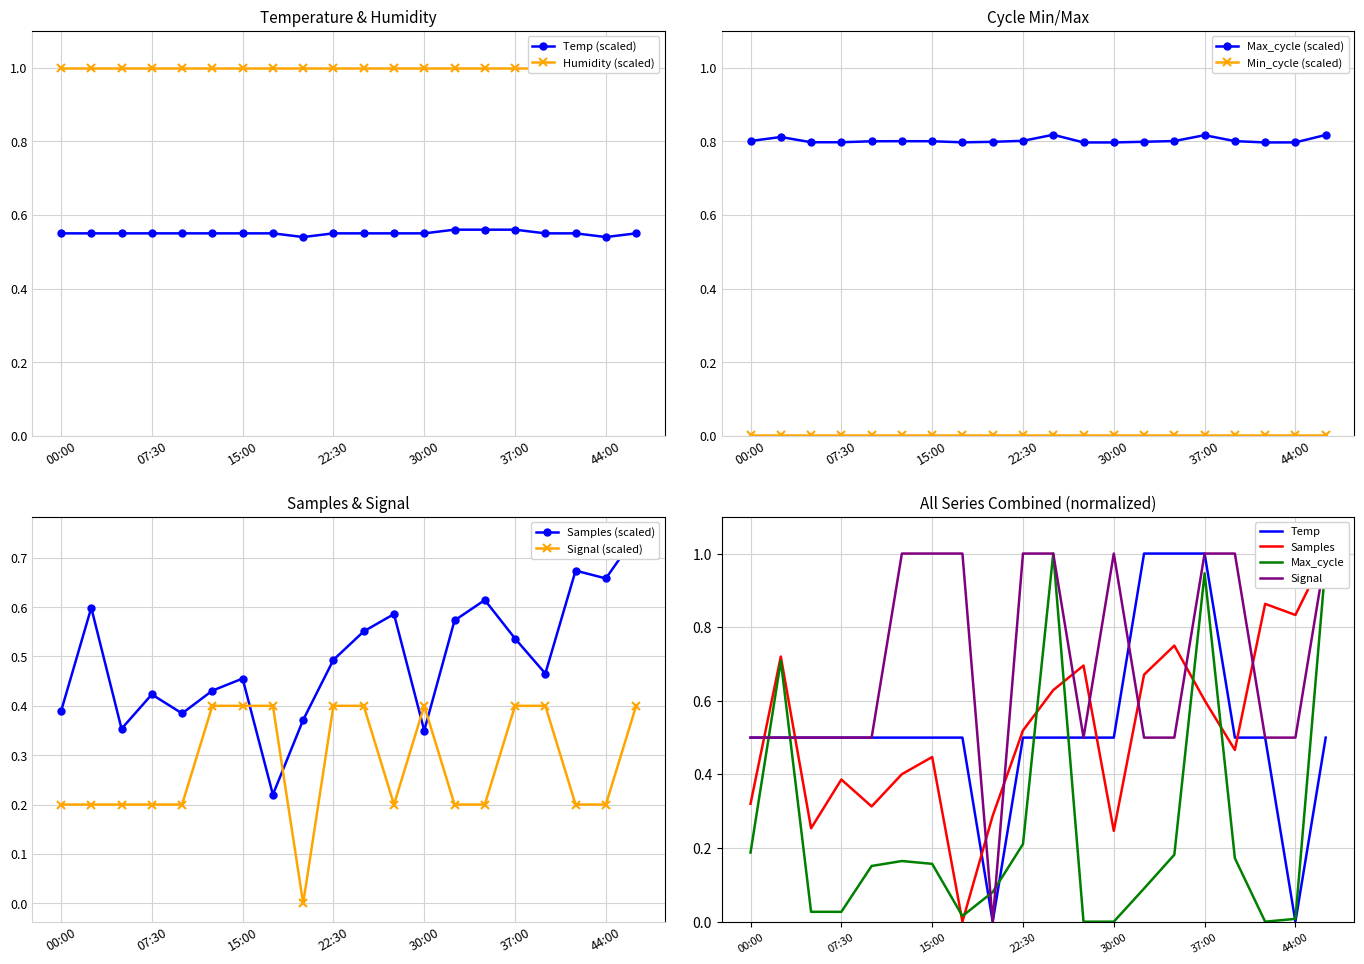

List the series in order of their peak value, highest first.

Samples, Max_cycle, Temp, Signal